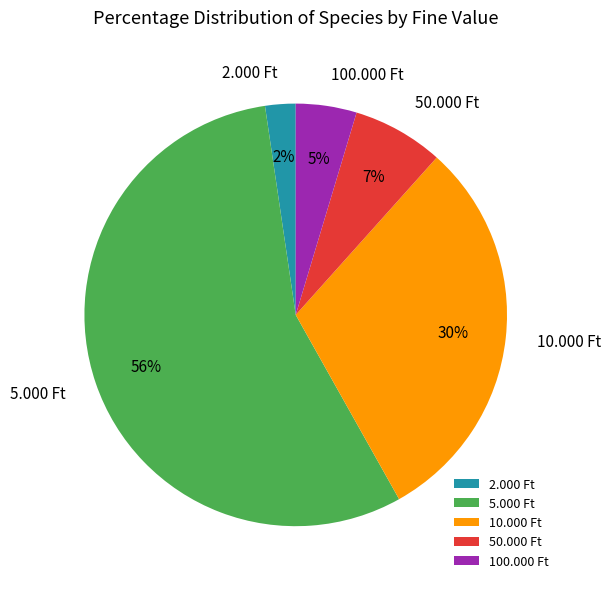

How many slices are in this pie chart?

5